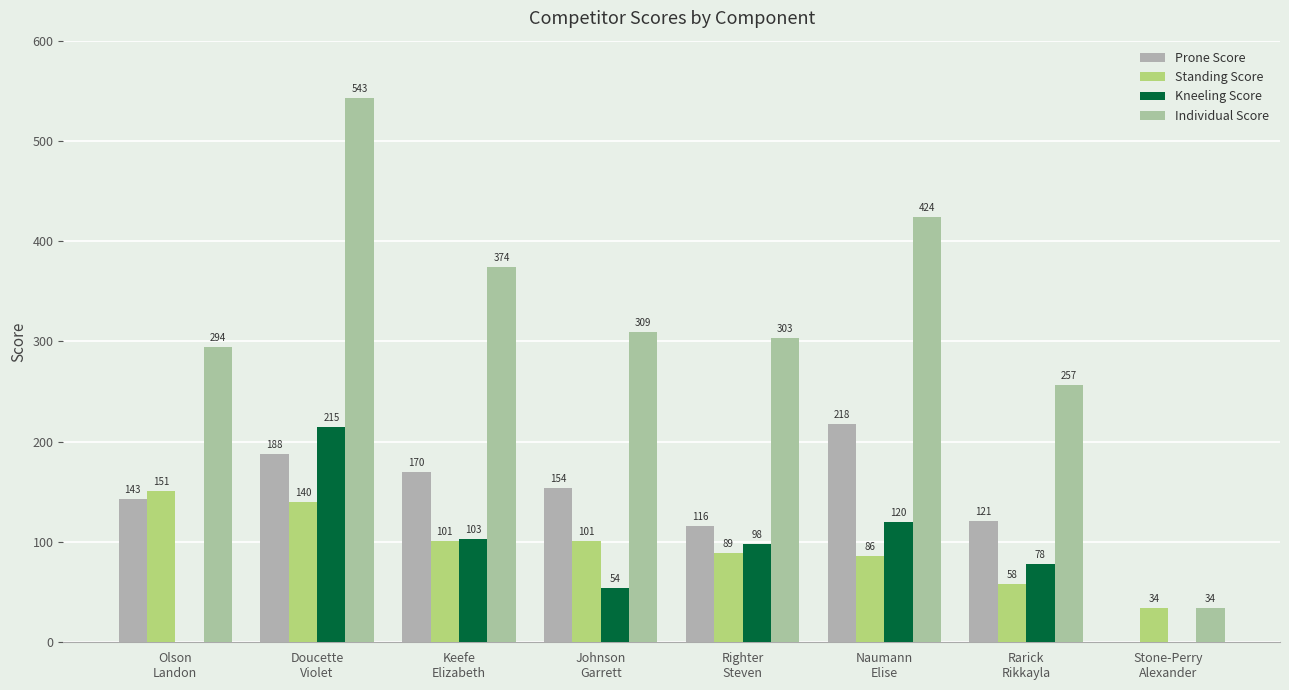

What is the difference between the maximum and minimum values in the Standing Score series?

117